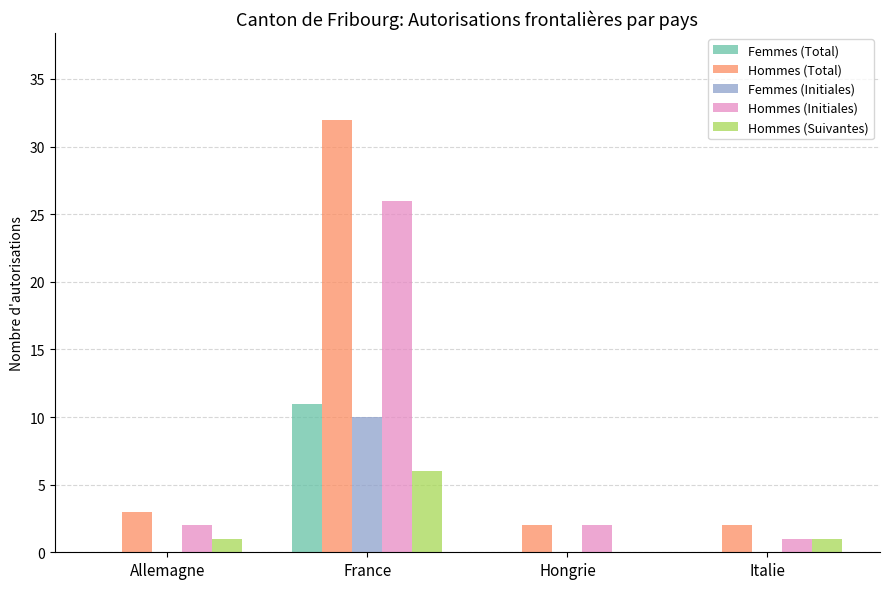

At which category is the sum across all series the highest?

France